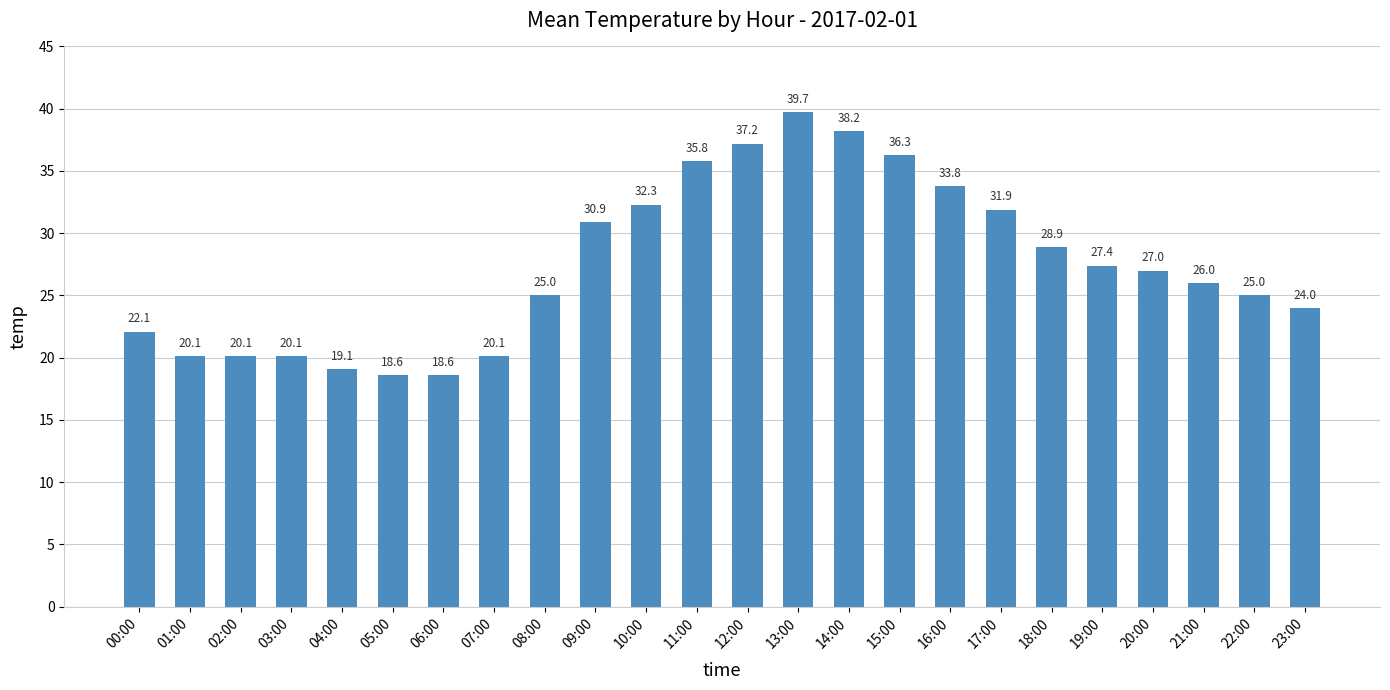

What is the value of the 16th bar from the left?

36.3